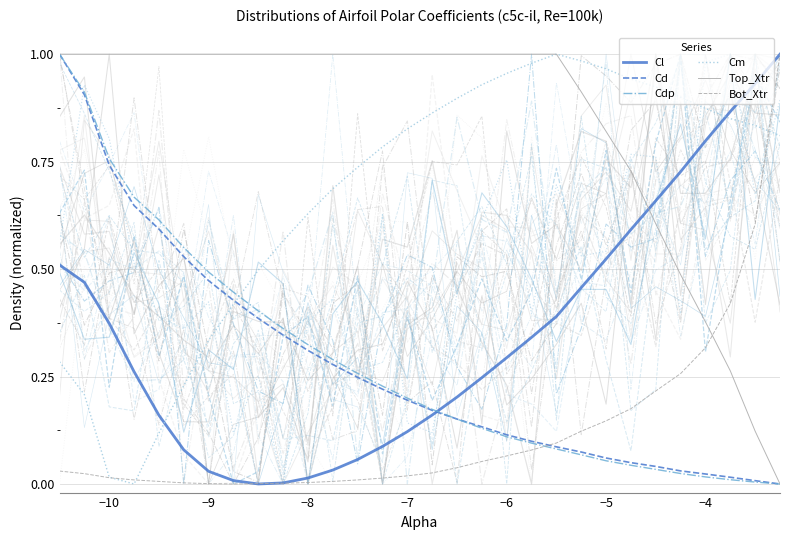

Reading left to right, list all the values displayed in this chart.

Cl: 0.5	0.5	0.4	0.3	0.2	0.1	0.0	0.0	0.0	0.0	0.0	0.0	0.1	0.1	0.1	0.2	0.2	0.2	0.3	0.3	0.4	0.5	0.5	0.6	0.7	0.7	0.8	0.9	0.9	1.0
Cd: 1.0	0.9	0.7	0.6	0.6	0.5	0.5	0.4	0.4	0.3	0.3	0.3	0.2	0.2	0.2	0.2	0.2	0.1	0.1	0.1	0.1	0.1	0.1	0.0	0.0	0.0	0.0	0.0	0.0	0.0
Cdp: 1.0	0.9	0.8	0.7	0.6	0.6	0.5	0.4	0.4	0.4	0.3	0.3	0.3	0.2	0.2	0.2	0.2	0.1	0.1	0.1	0.1	0.1	0.1	0.0	0.0	0.0	0.0	0.0	0.0	0.0
Cm: 0.3	0.2	0.0	0.0	0.1	0.2	0.3	0.4	0.5	0.6	0.6	0.7	0.7	0.8	0.8	0.9	0.9	0.9	1.0	1.0	1.0	1.0	1.0	0.9	0.9	0.9	0.9	0.8	0.8	0.8
Top_Xtr: 1.0	1.0	1.0	1.0	1.0	1.0	1.0	1.0	1.0	1.0	1.0	1.0	1.0	1.0	1.0	1.0	1.0	1.0	1.0	1.0	1.0	0.9	0.8	0.7	0.6	0.5	0.4	0.3	0.1	0.0
Bot_Xtr: 0.0	0.0	0.0	0.0	0.0	0.0	0.0	0.0	0.0	0.0	0.0	0.0	0.0	0.0	0.0	0.0	0.0	0.1	0.1	0.1	0.1	0.1	0.1	0.2	0.2	0.3	0.3	0.4	0.6	1.0